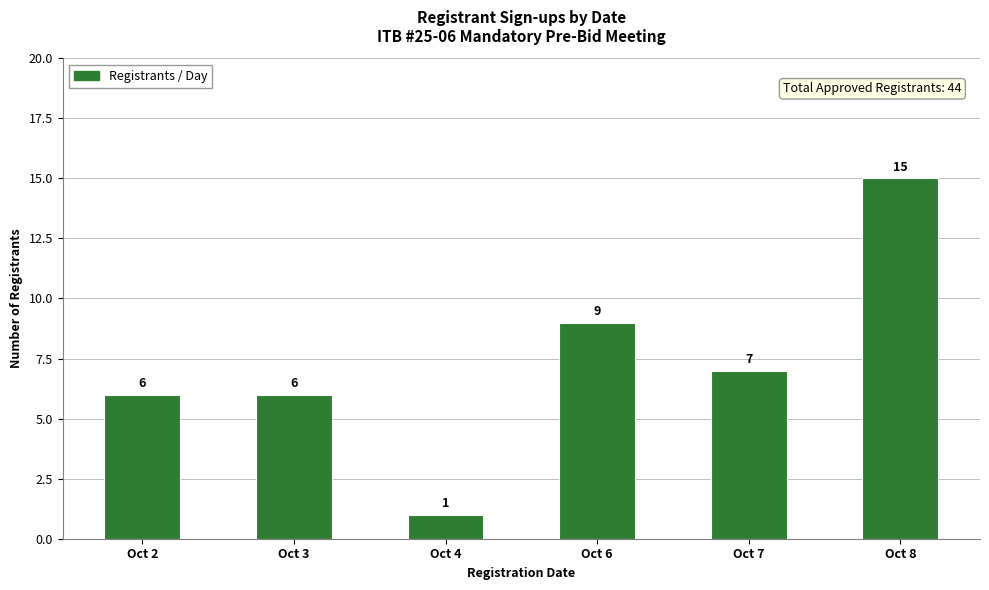

What is the sum of all values?

44